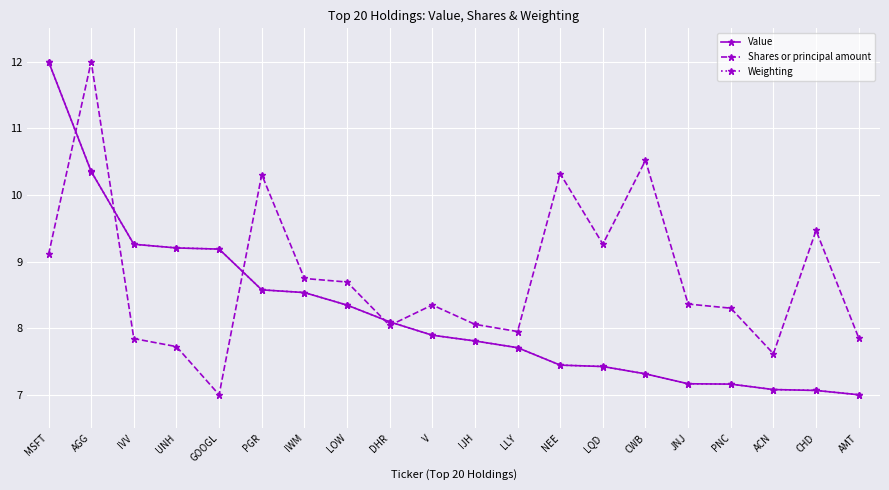

Between GOOGL and AMT, which series saw the biggest shift?

Weighting